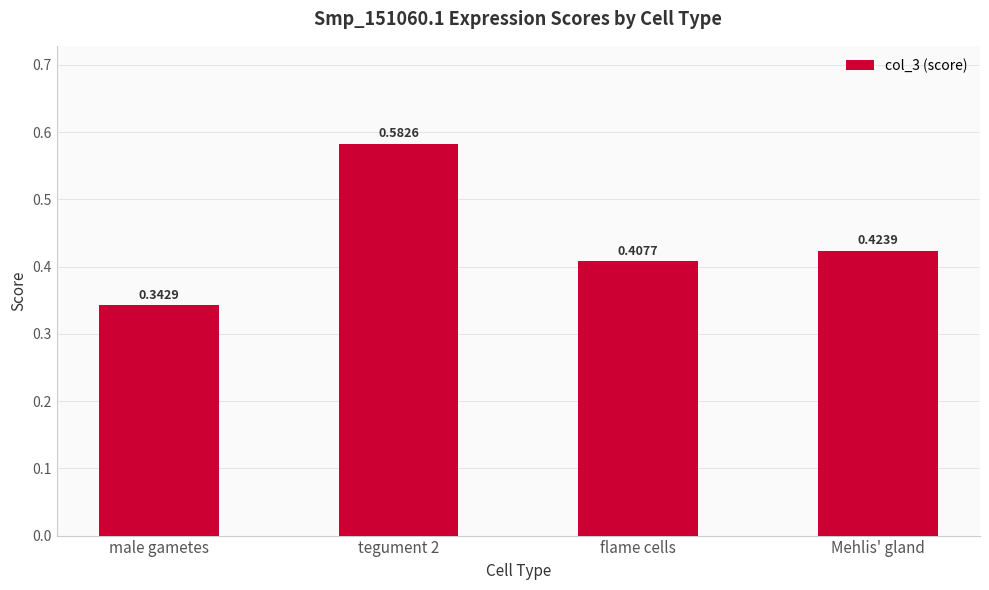

Is it true that the value at Mehlis' gland is 0.6?

False